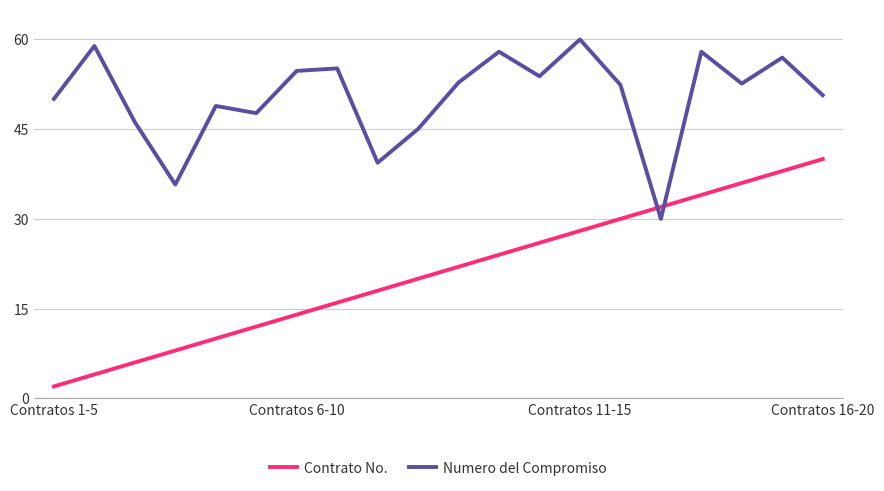

Count the number of categories in the chart.

20